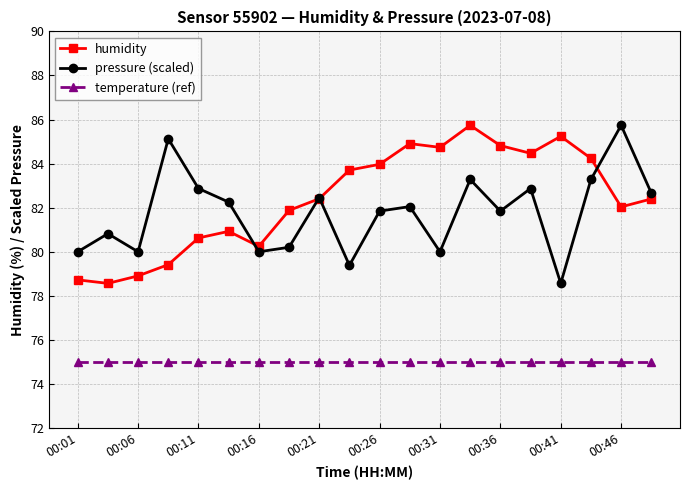

What is the minimum value shown in the chart?

75.0